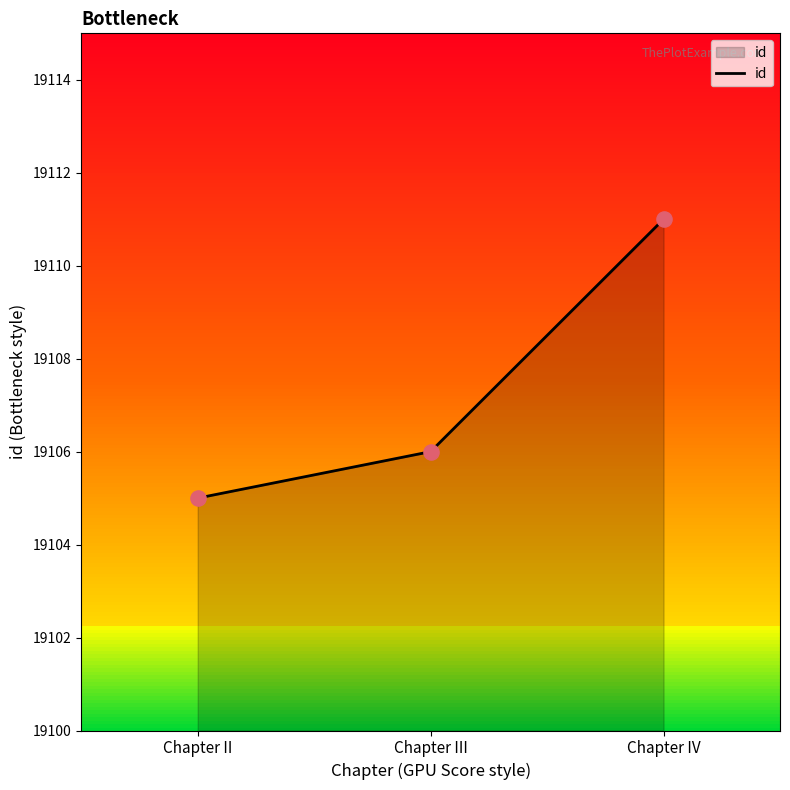

Which has a higher value, Chapter II or Chapter III?

Chapter III